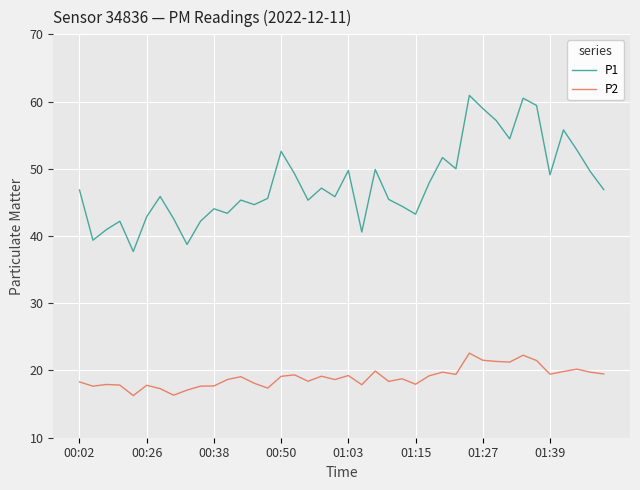

What is the highest value of the P1 series?

60.9